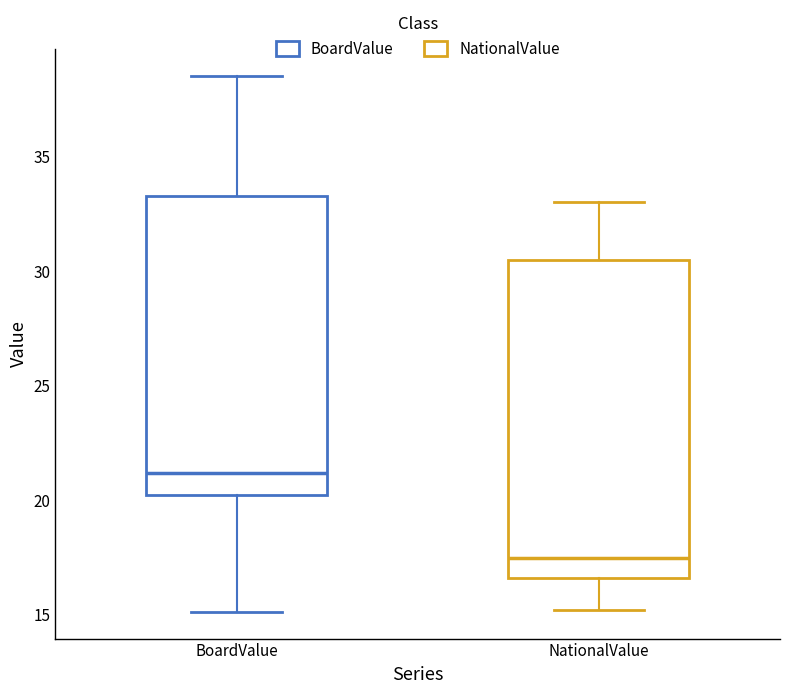

Which box has the highest median line?

BoardValue